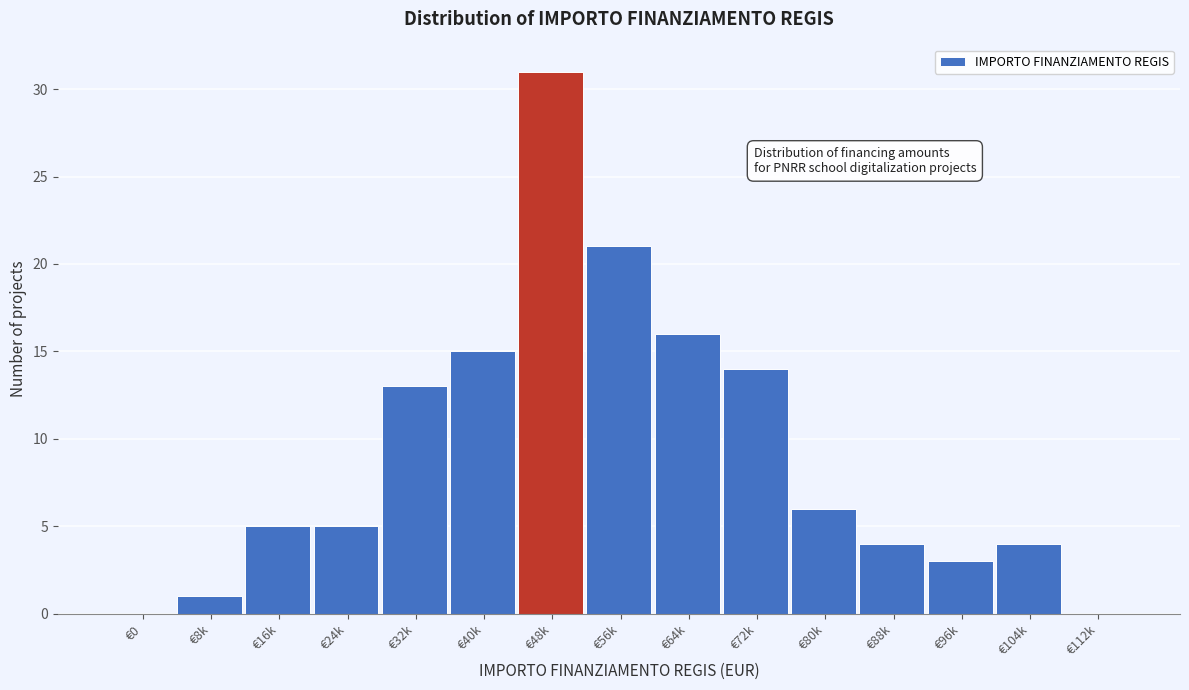

Reading left to right, extract all data points from this chart.

€0=0	€8k=1	€16k=5	€24k=5	€32k=13	€40k=15	€48k=31	€56k=21	€64k=16	€72k=14	€80k=6	€88k=4	€96k=3	€104k=4	€112k=0